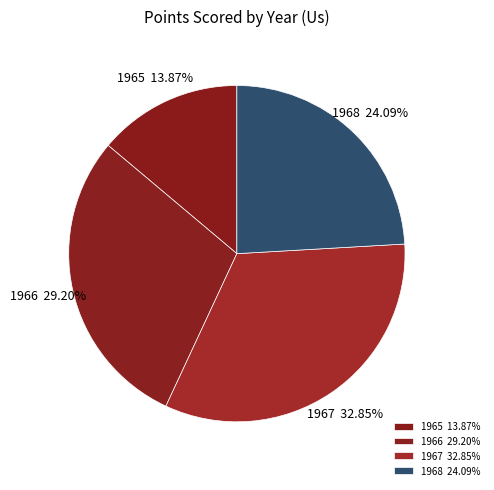

What percentage is NOT represented by 1968?

75.9%